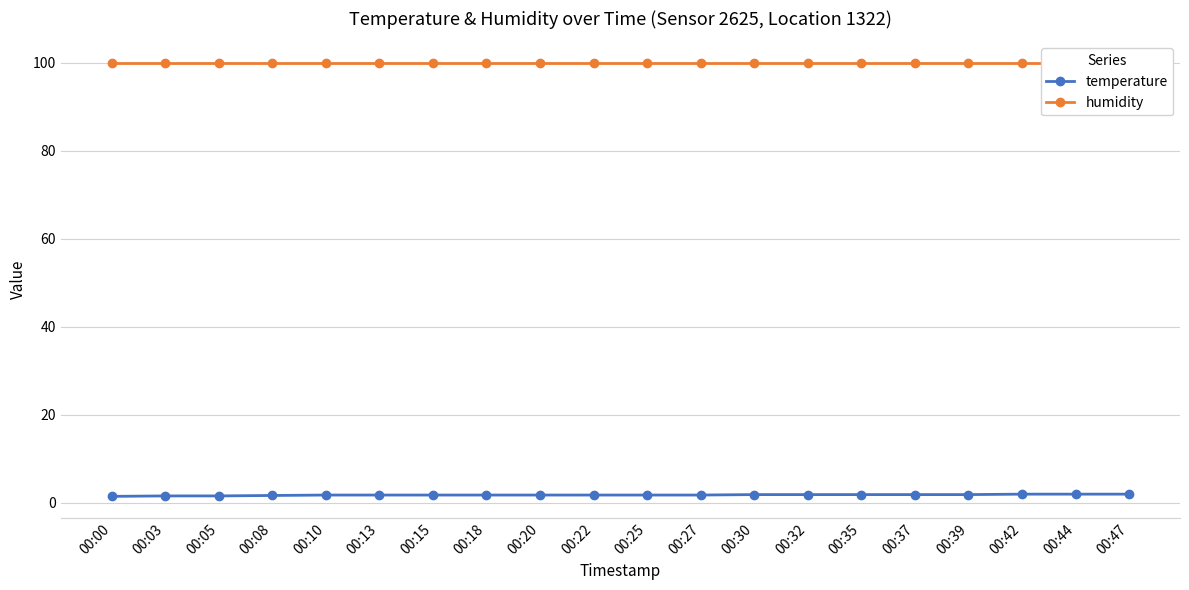

What is the difference between the highest and lowest values at 00:05?

98.3